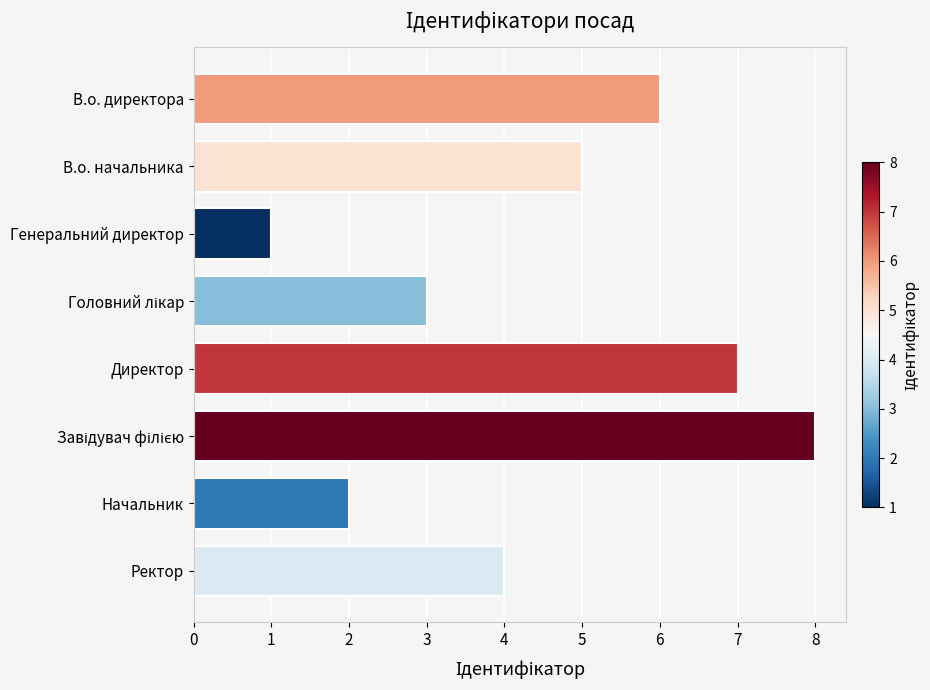

What is the maximum value shown in the chart?

8